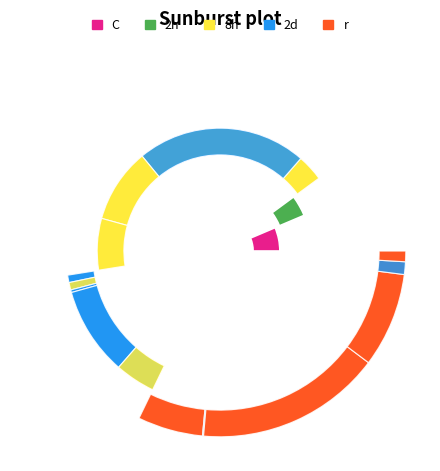

Count the number of slices in the pie.

2